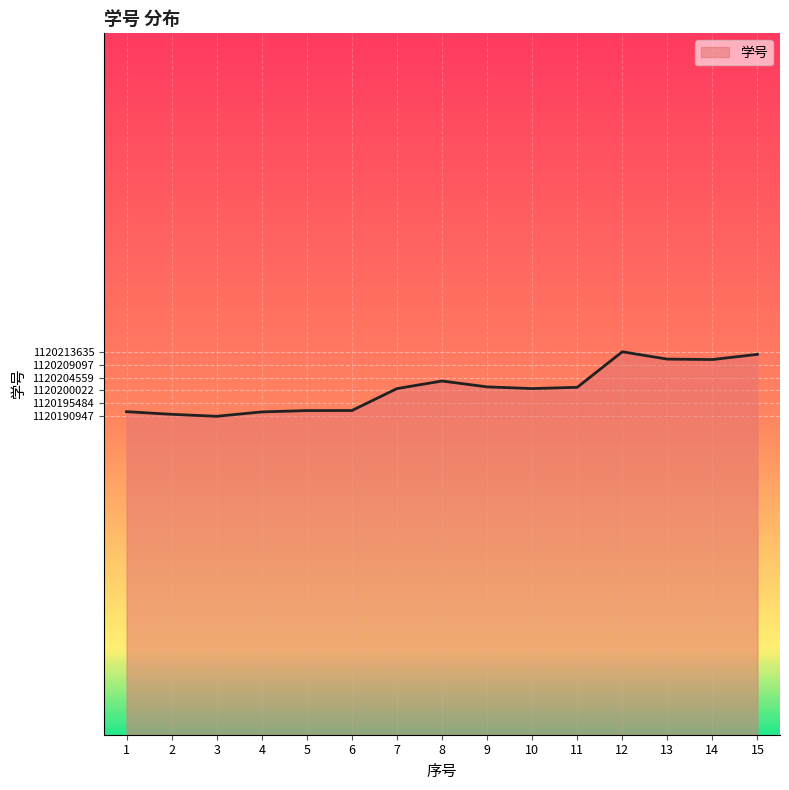

Approximately how many times larger is the value at 2 compared to 3?

1.0